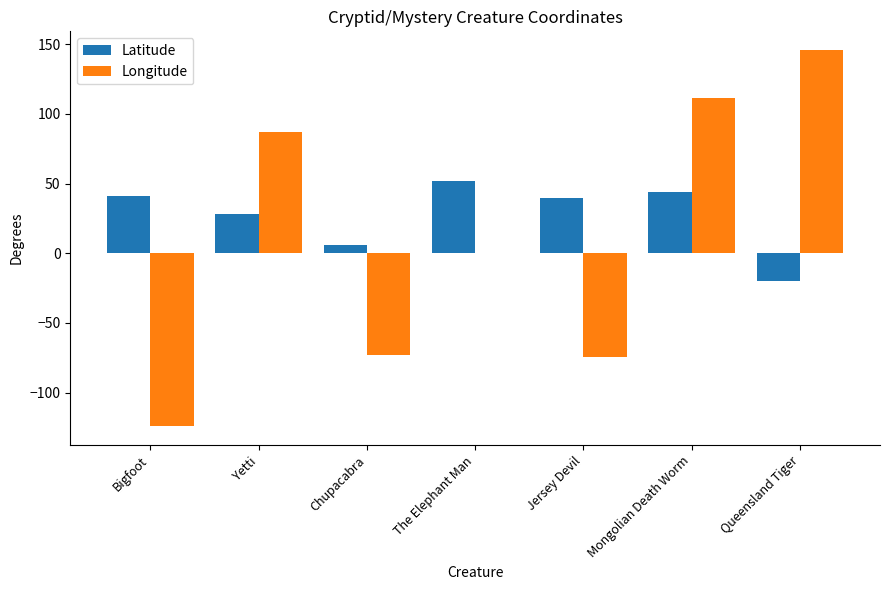

The value of Longitude at Jersey Devil is -24.5. True or false?

False